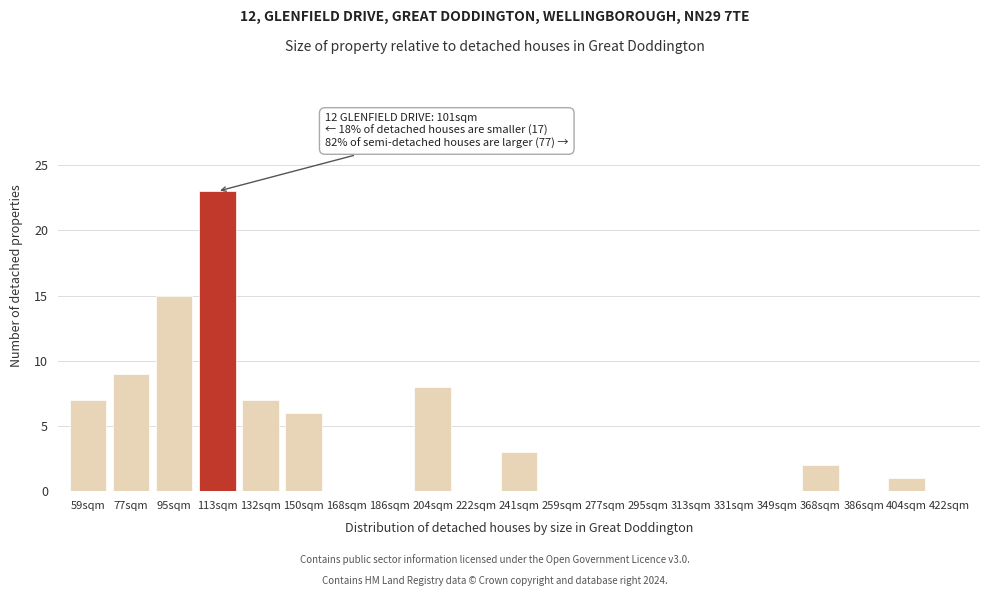

Reading left to right, transcribe all the data shown in this chart.

59sqm=7	77sqm=9	95sqm=15	113sqm=23	132sqm=7	150sqm=6	168sqm=0	186sqm=0	204sqm=8	222sqm=0	241sqm=3	259sqm=0	277sqm=0	295sqm=0	313sqm=0	331sqm=0	349sqm=0	368sqm=2	386sqm=0	404sqm=1	422sqm=0